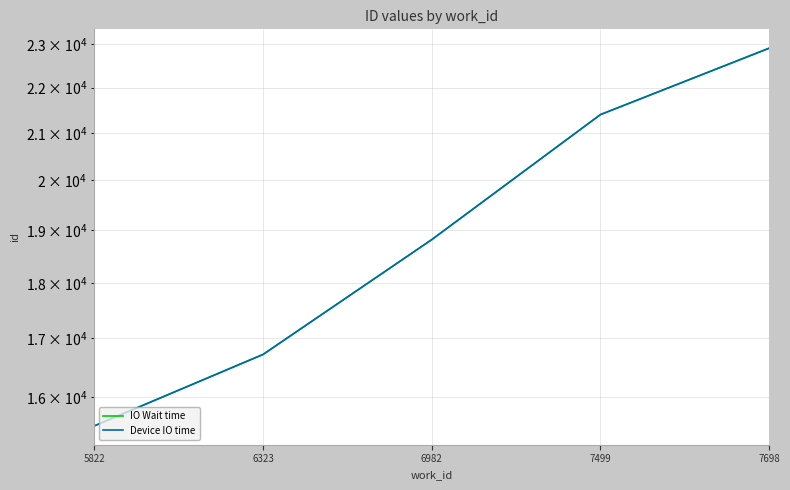

At which label does IO Wait time reach its minimum?

5822